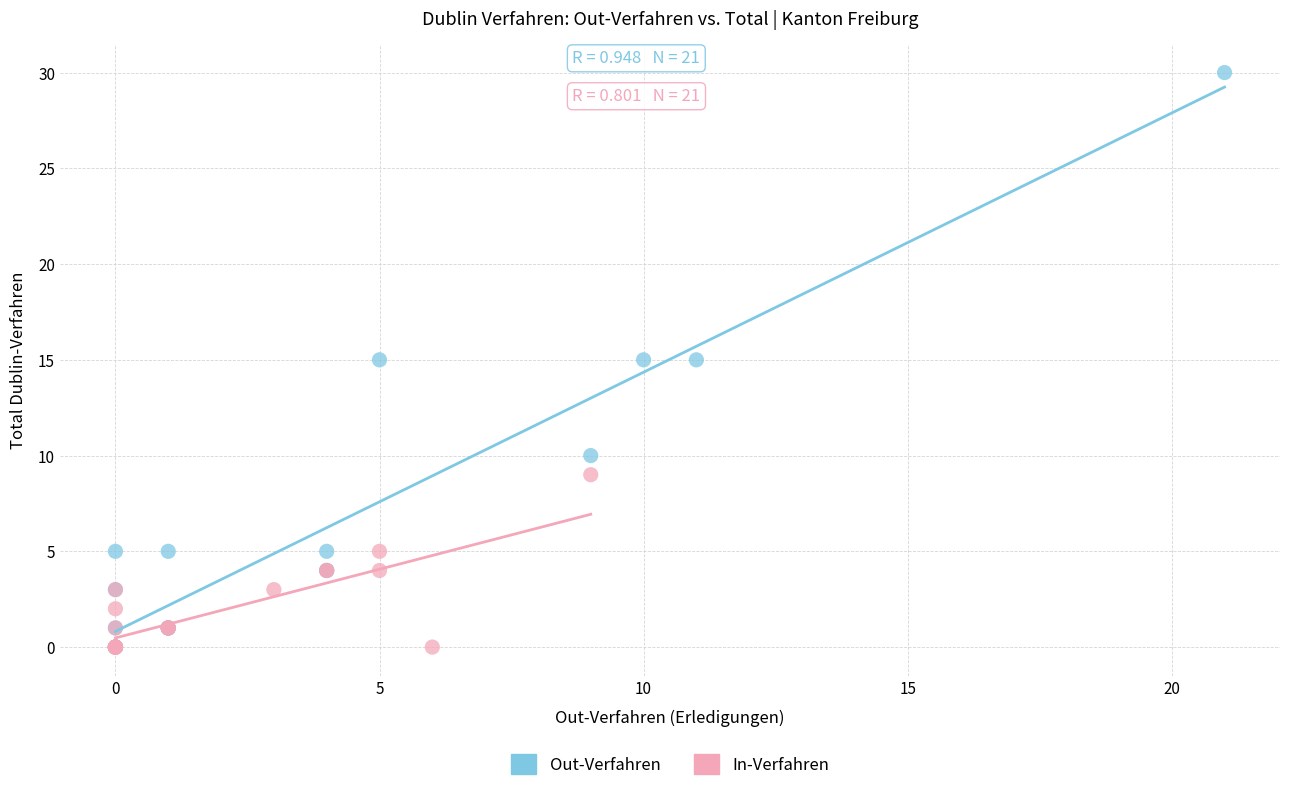

Which series reaches the maximum Y coordinate?

Out-Verfahren